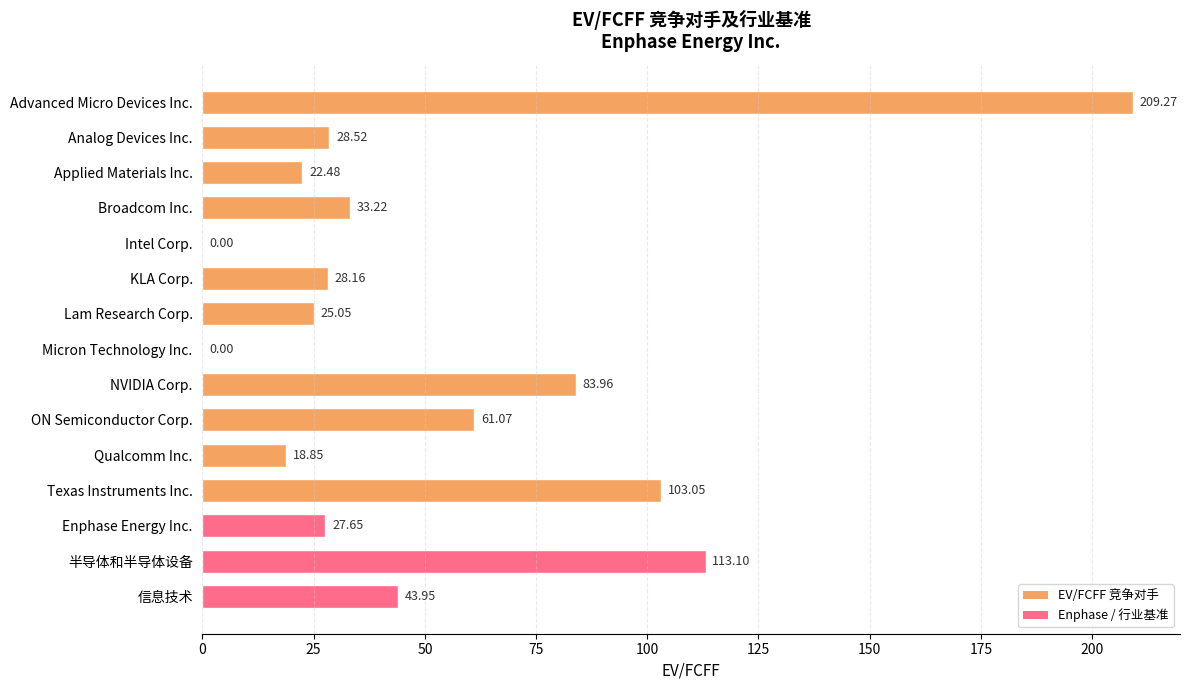

Which has a higher value, Enphase Energy Inc. or 半导体和半导体设备?

半导体和半导体设备